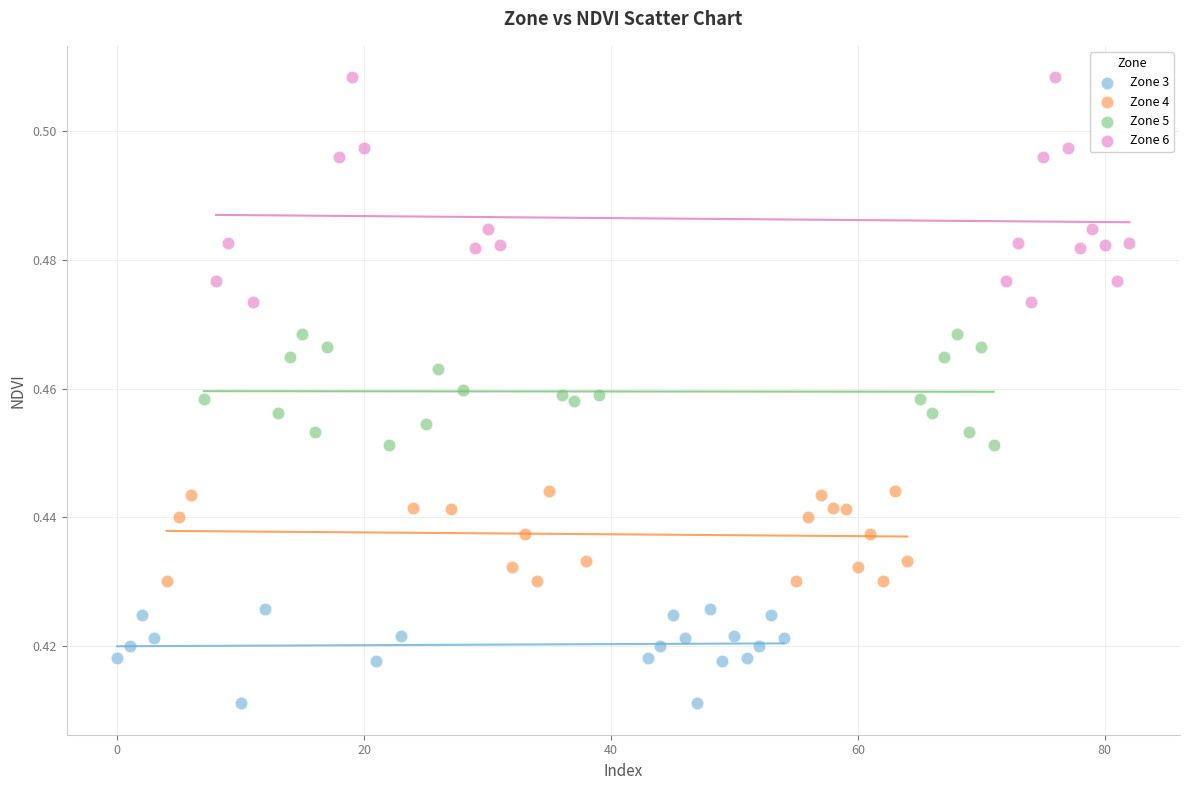

Which series has the widest spread of Y values?

Zone 6